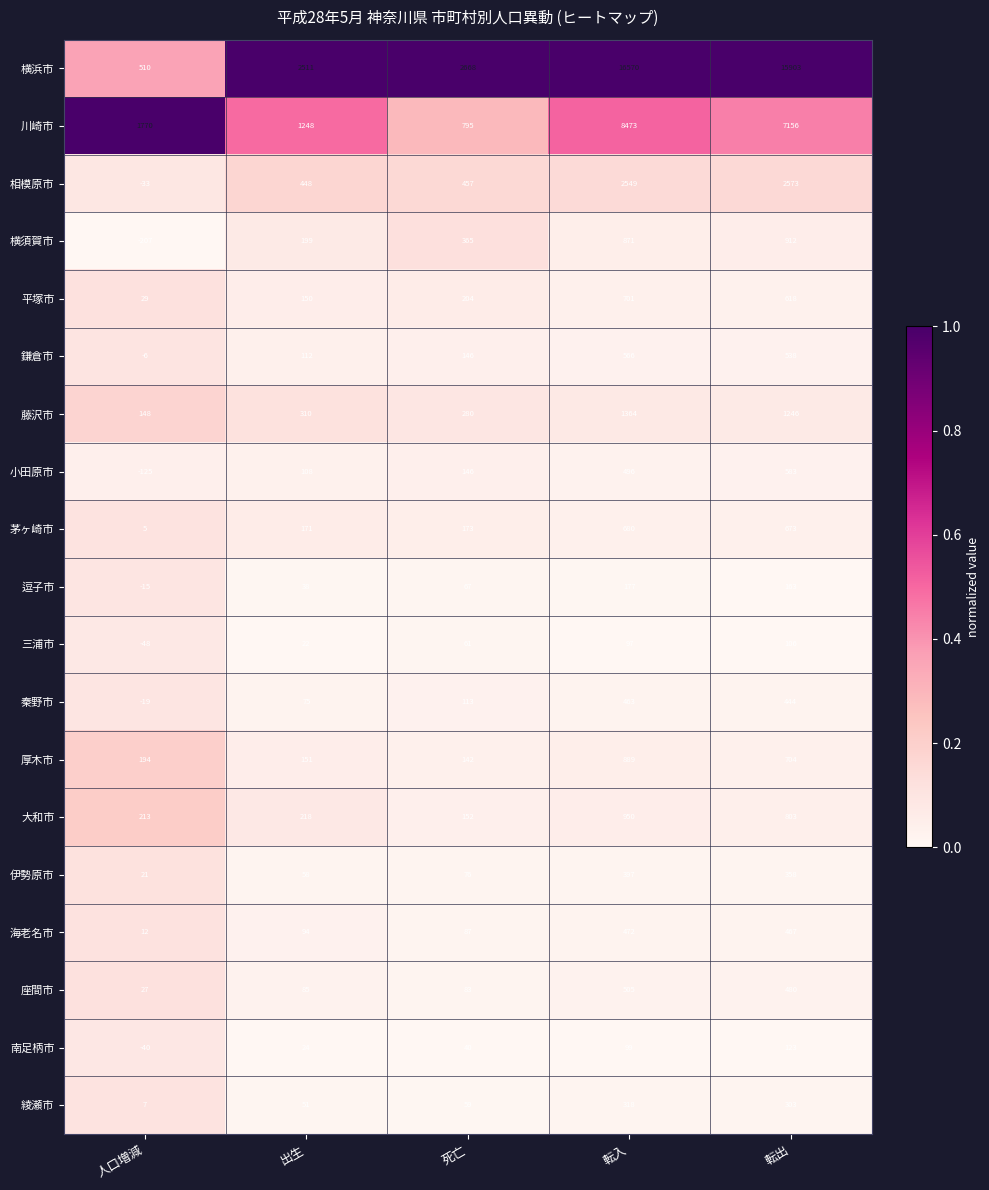

At 人口増減, list the series in order from largest to smallest.

川崎市, 横浜市, 大和市, 厚木市, 藤沢市, 平塚市, 座間市, 伊勢原市, 海老名市, 綾瀬市, 茅ヶ崎市, 鎌倉市, 逗子市, 秦野市, 相模原市, 南足柄市, 三浦市, 小田原市, 横須賀市